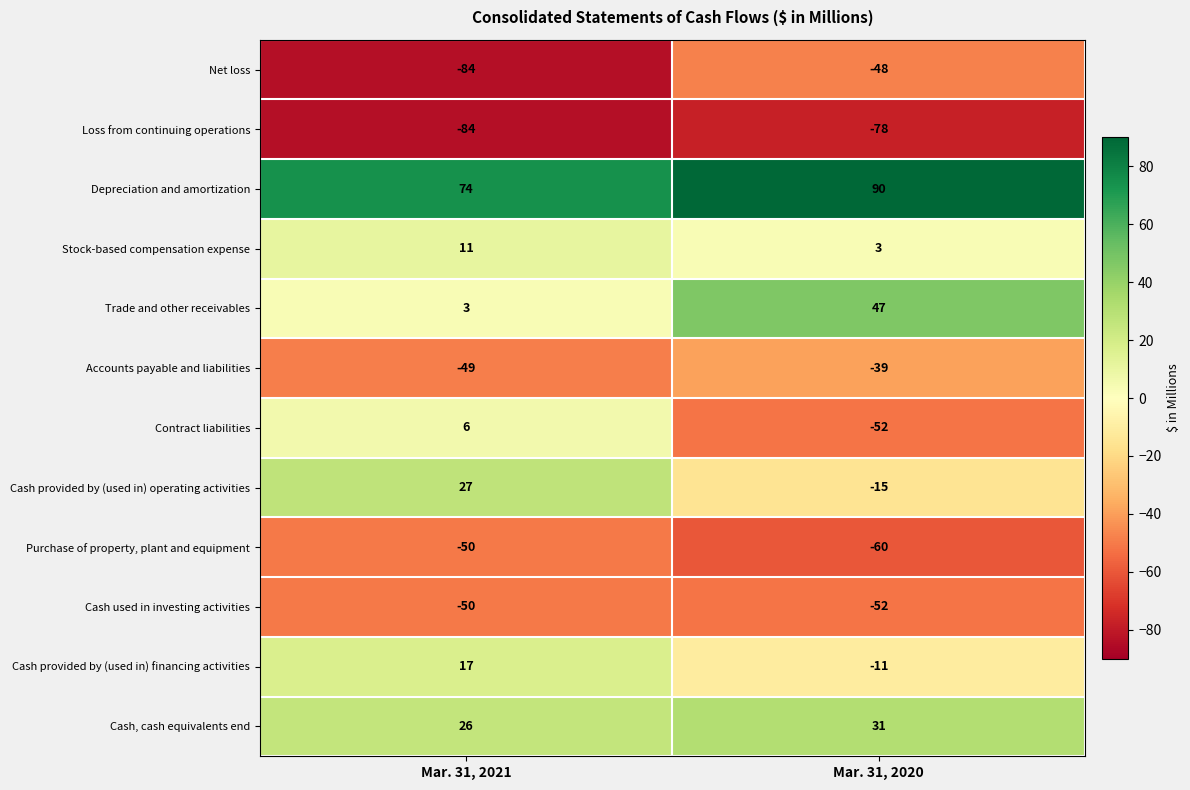

Read the Purchase of property, plant and equipment value at Mar. 31, 2020, to the nearest 5.

-60